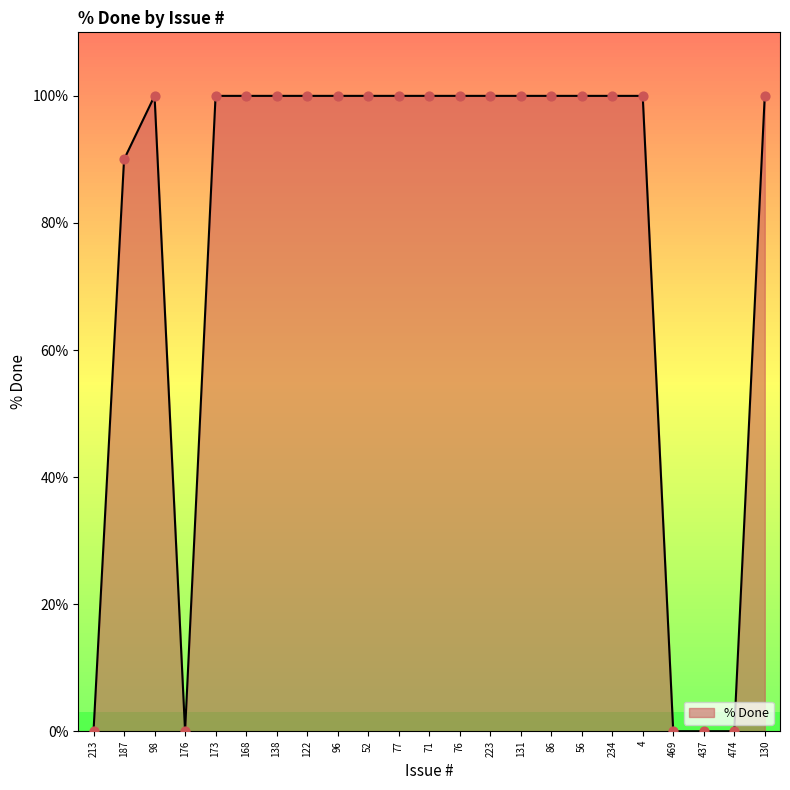

Approximately how many times larger is the value at 76 compared to 52?

1.0